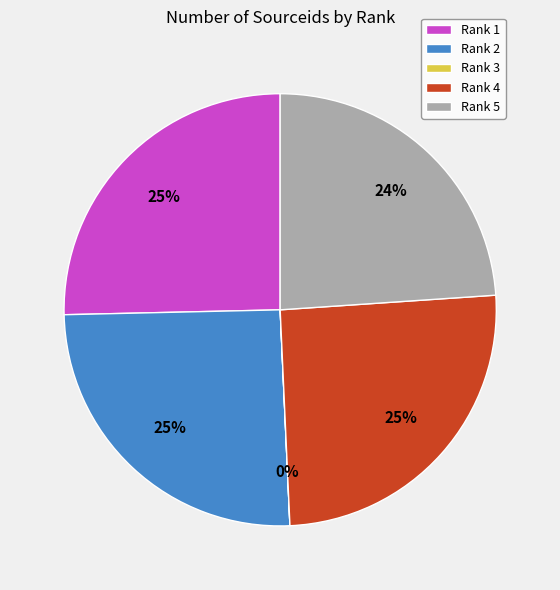

True or false: Rank 2 accounts for 39% of the total.

False